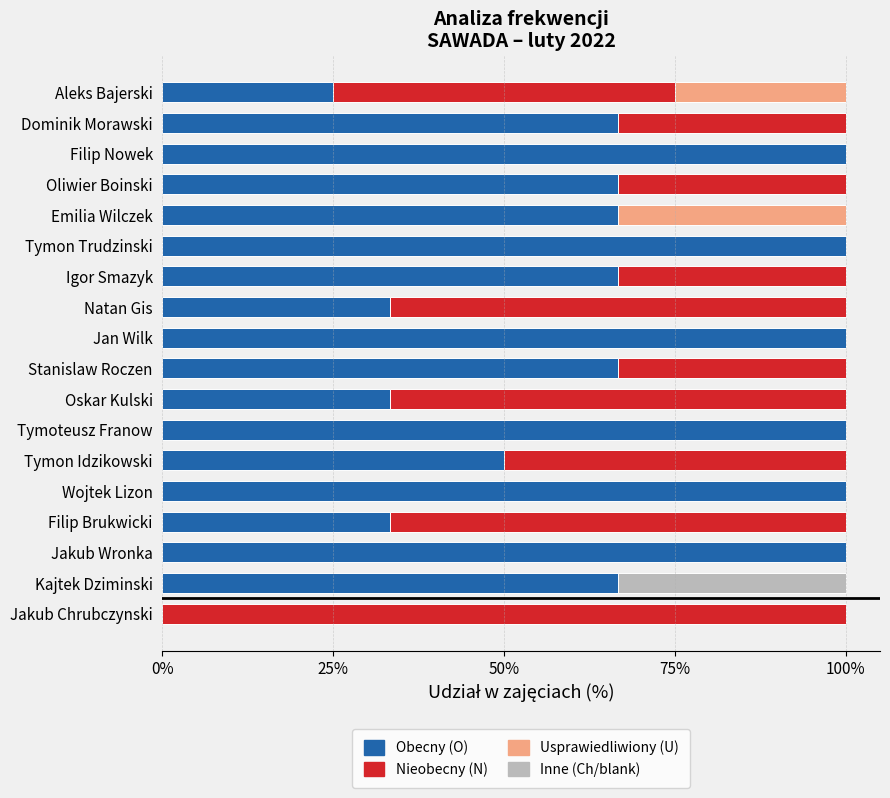

What is the total value across all series at Tymon Idzikowski?

100.0